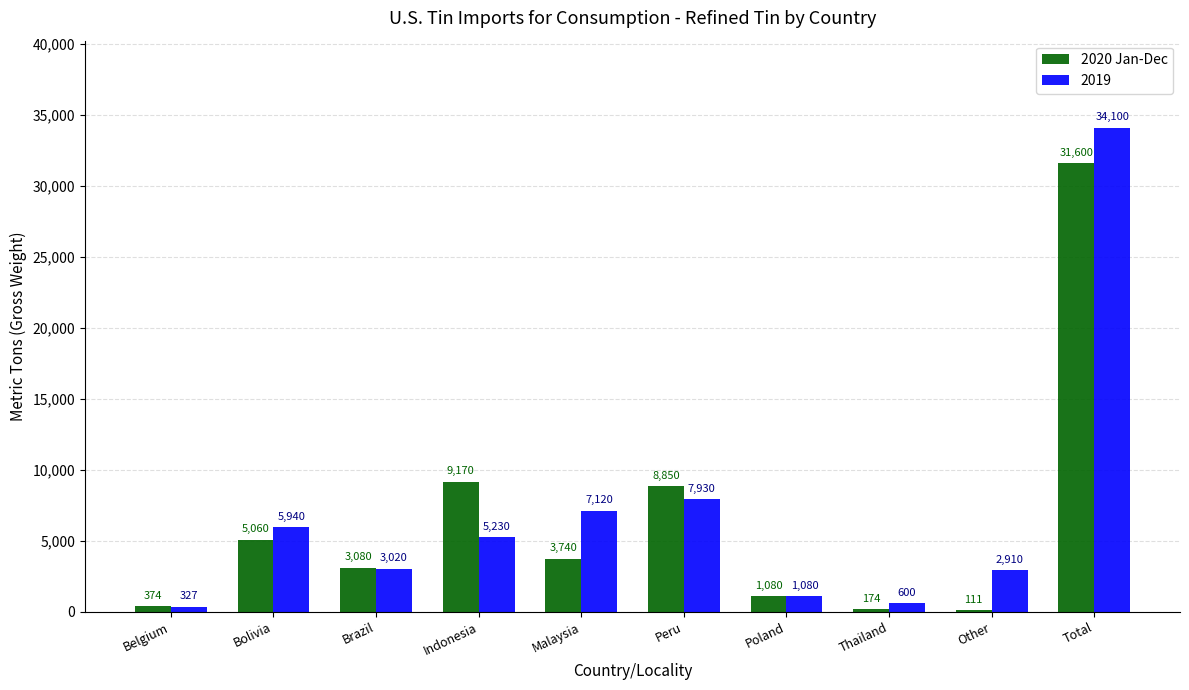

The 2020 Jan-Dec series shows 3080 at Brazil. True or false?

True